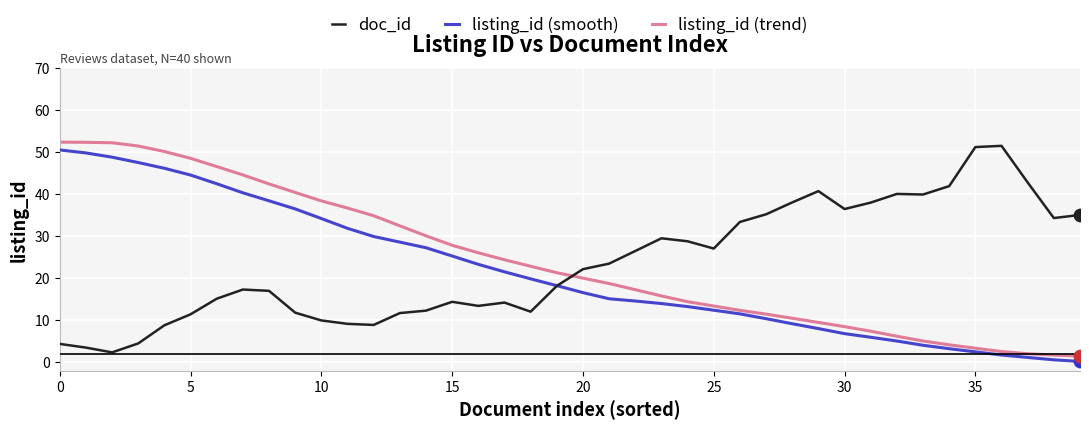

What are all the series names shown in the legend?

doc_id, listing_id (smooth), listing_id (trend)